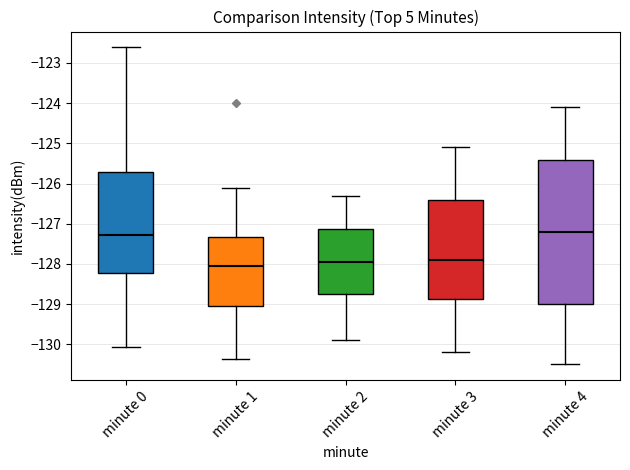

Reading left to right, transcribe this box plot: for each box, give where its median line is, the range the box spans, and where its two whiskers end, as read against the y-axis. The values are not printed on the chart, so give them approximately, as read against the axis.

minute 0: median -127.3, box -128.2 to -125.7, whiskers -130.1 to -122.6
minute 1: median -128.0, box -129.0 to -127.3, whiskers -130.4 to -126.1
minute 2: median -127.9, box -128.7 to -127.1, whiskers -129.9 to -126.3
minute 3: median -127.9, box -128.9 to -126.4, whiskers -130.2 to -125.1
minute 4: median -127.2, box -129.0 to -125.4, whiskers -130.5 to -124.1